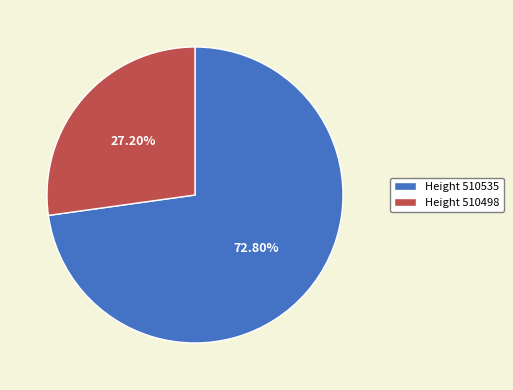

Do Height 510498 and Height 510535 together represent more than half of the pie?

Yes